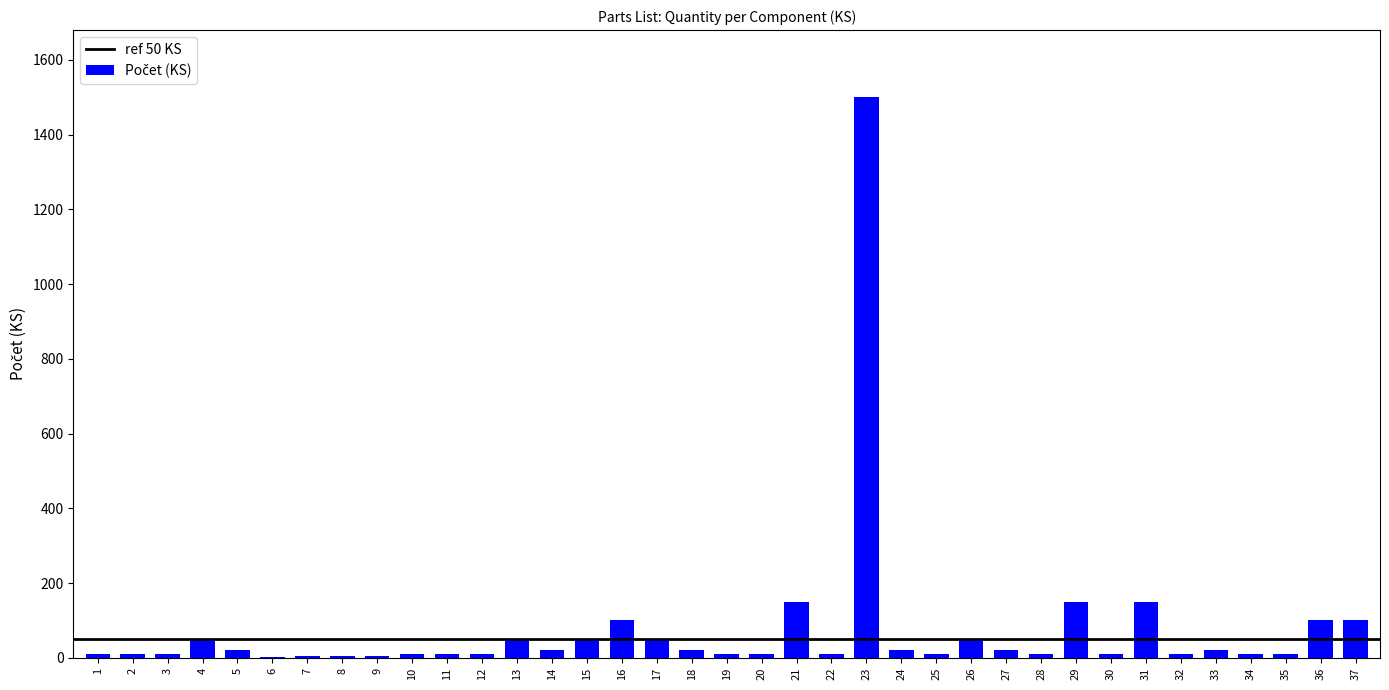

What is the maximum value shown in the chart?

1500